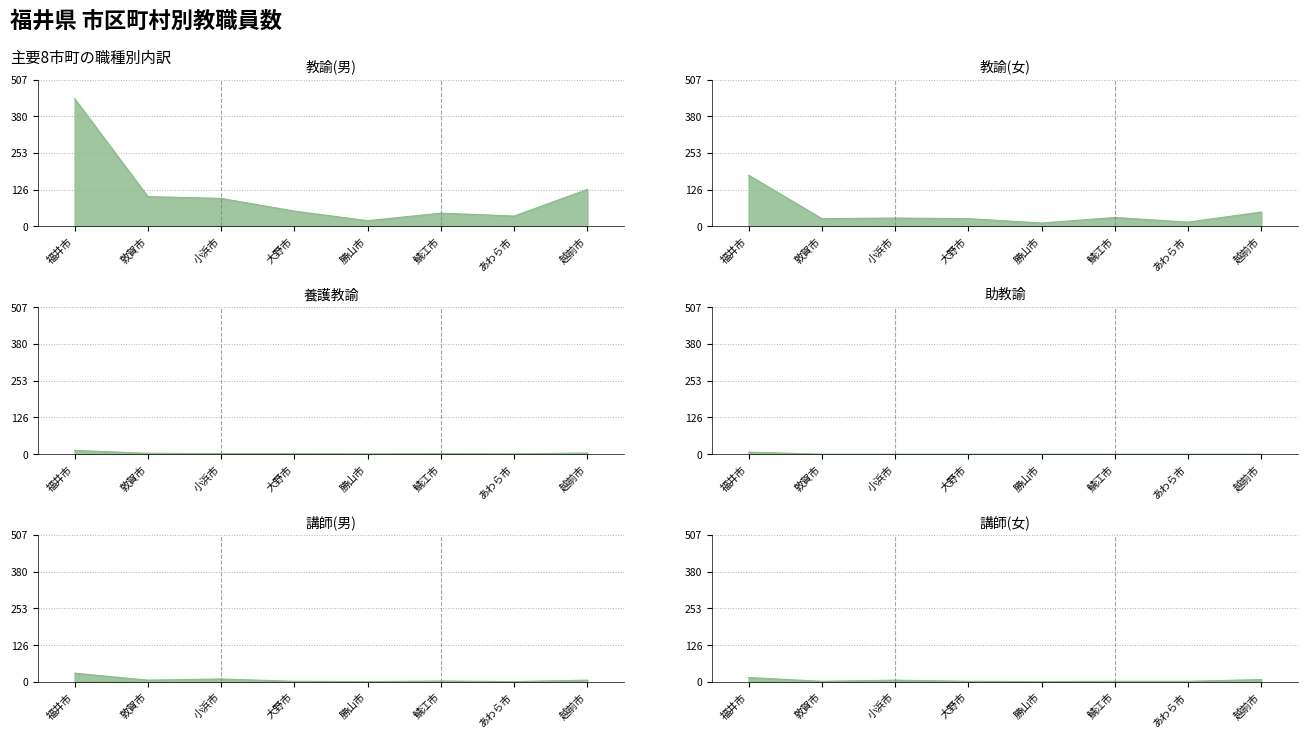

True or false: 助教諭 and 講師(女) intersect in this chart.

False